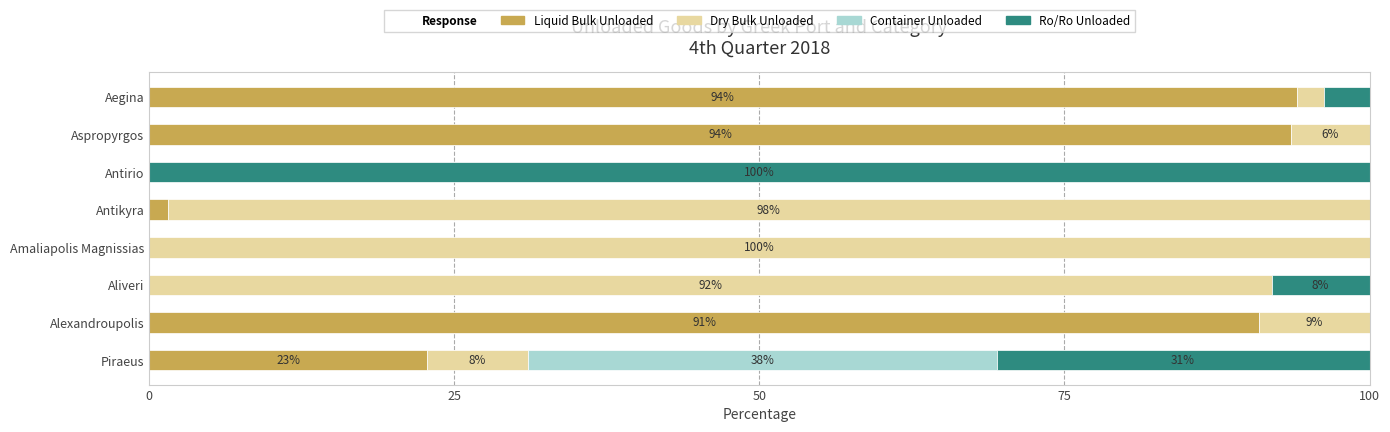

What is the sum of all Liquid Bulk Unloaded values?

302.8